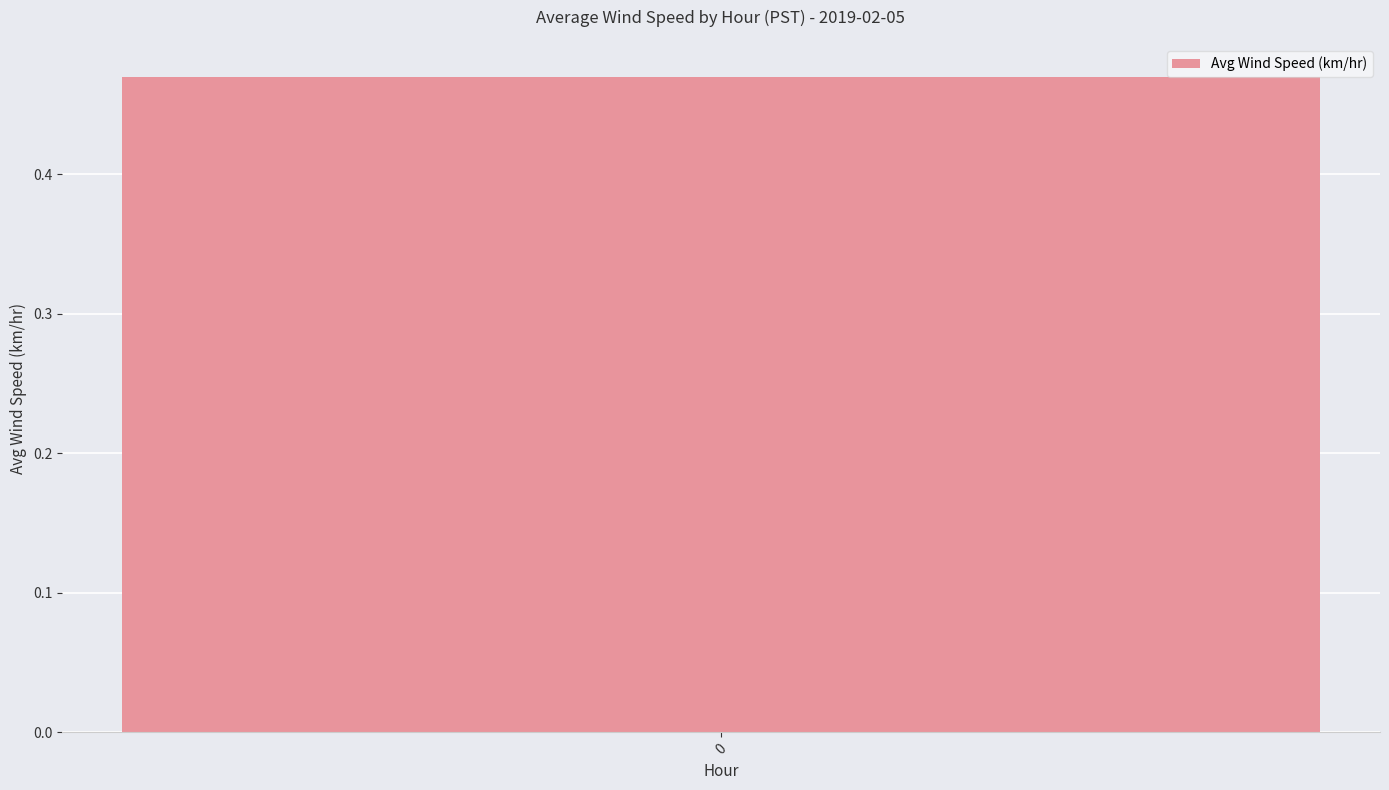

Is it true that the value at 13 is 0.9?

False